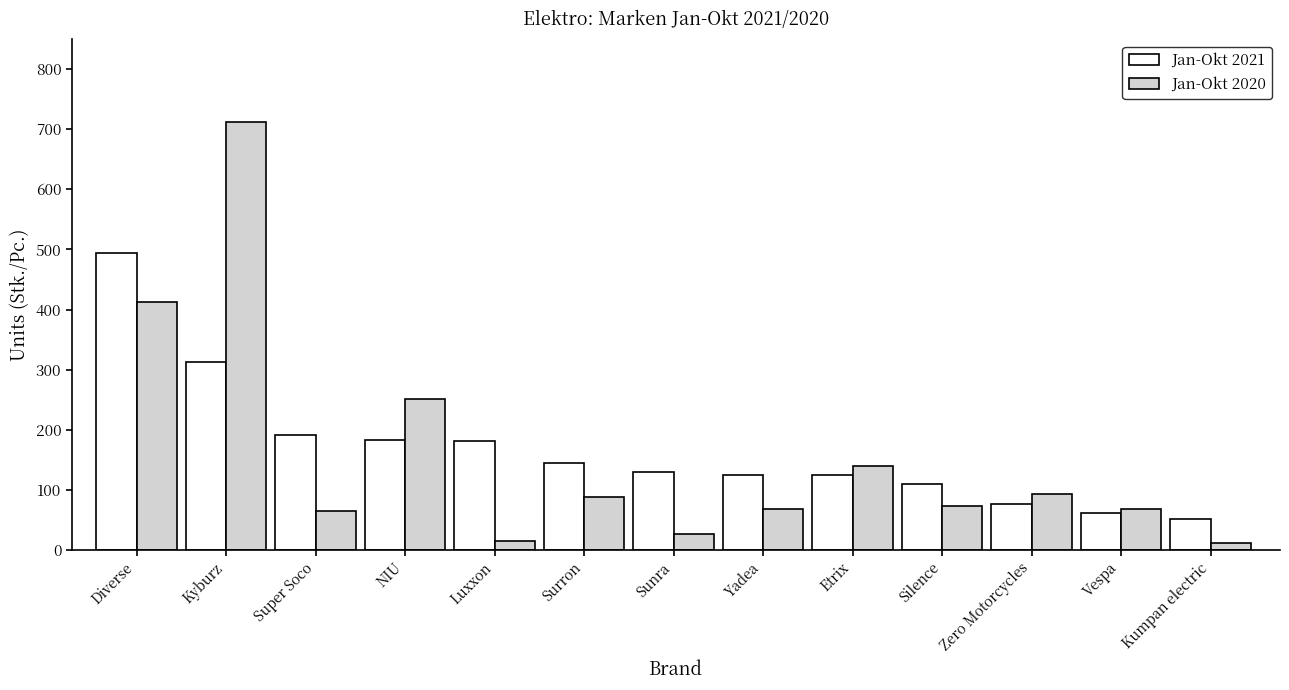

Rank the series by their maximum value, from highest to lowest.

Jan-Okt 2020, Jan-Okt 2021